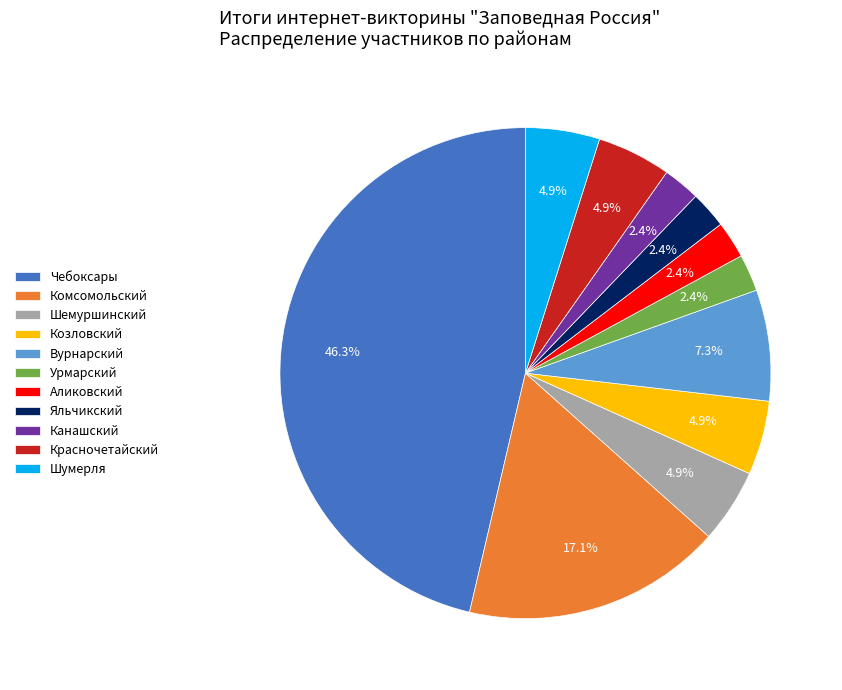

How much of the chart is everything except Урмарский?

97.6%